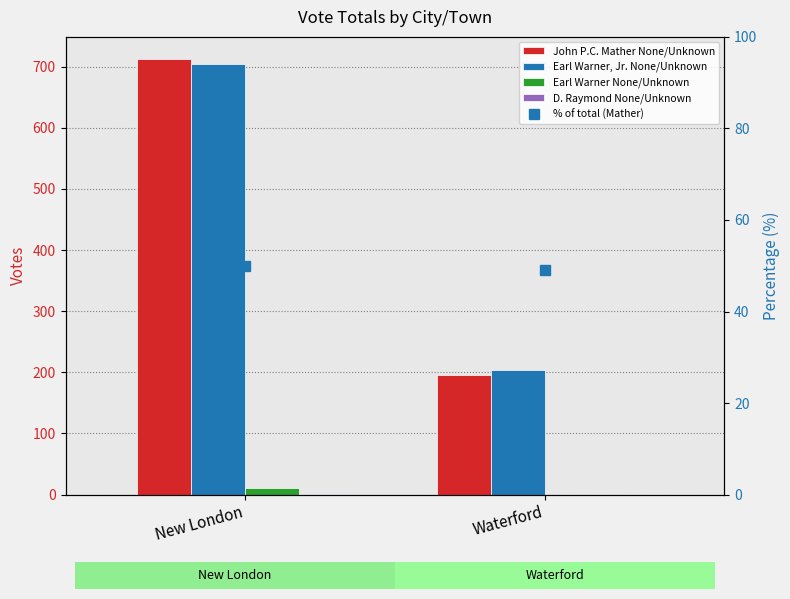

Reading left to right, transcribe all the data shown in this chart.

John P.C. Mather None/Unknown: 713	196
Earl Warner, Jr. None/Unknown: 704	204
Earl Warner None/Unknown: 11	0
D. Raymond None/Unknown: 1	0